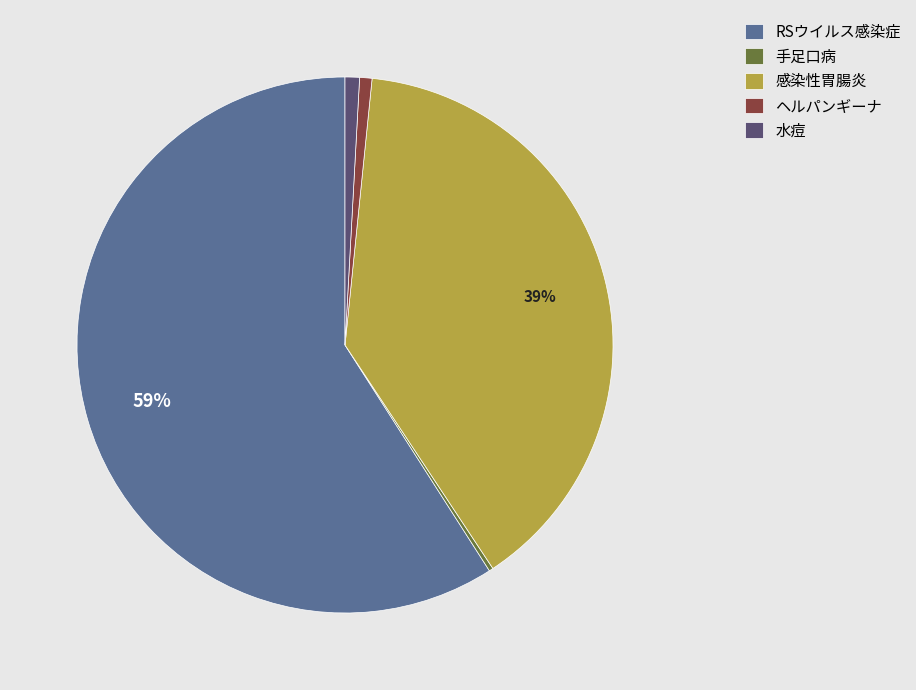

Combined, do 水痘 and RSウイルス感染症 account for over 50%?

Yes